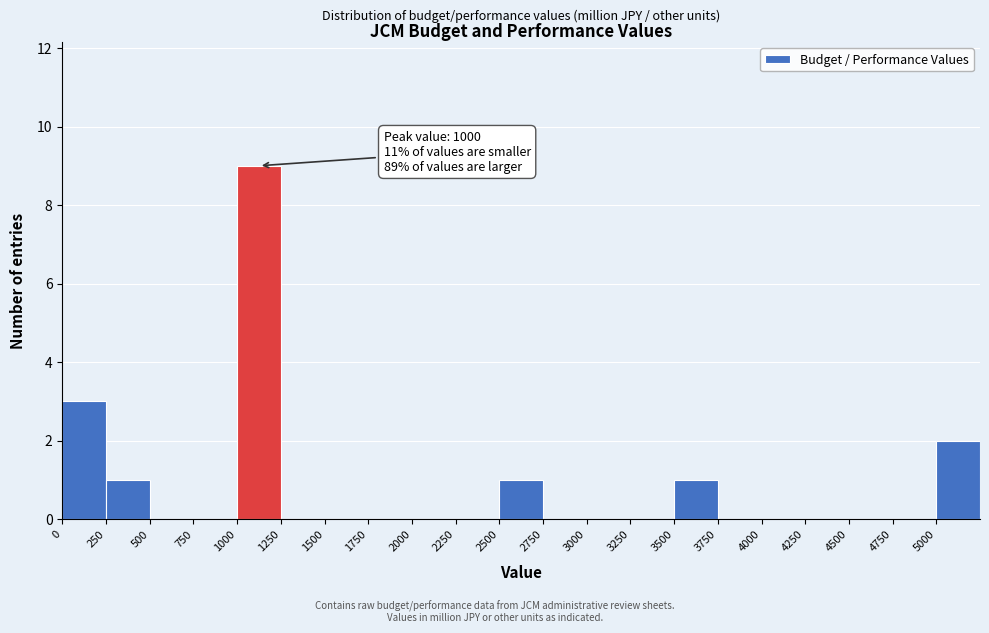

Which range on the x-axis has the tallest bar?

1000 to 1250